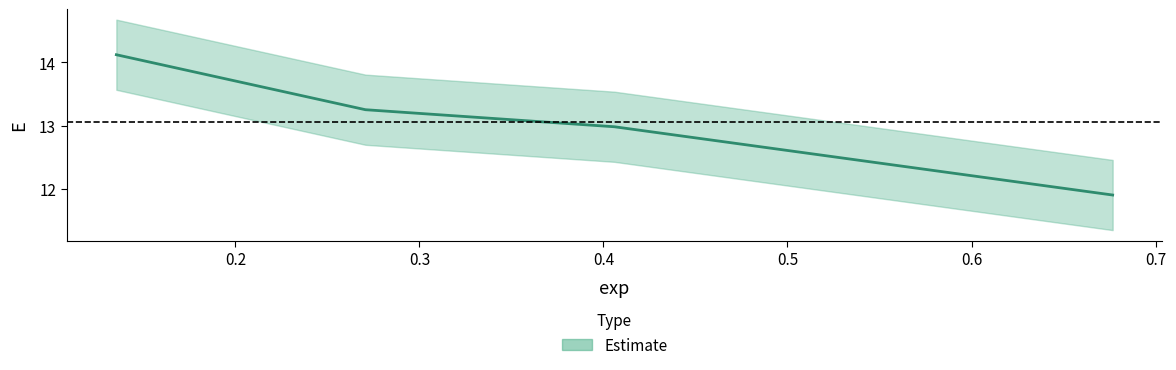

At which label is the value closest to 13?

0.4060058497098381